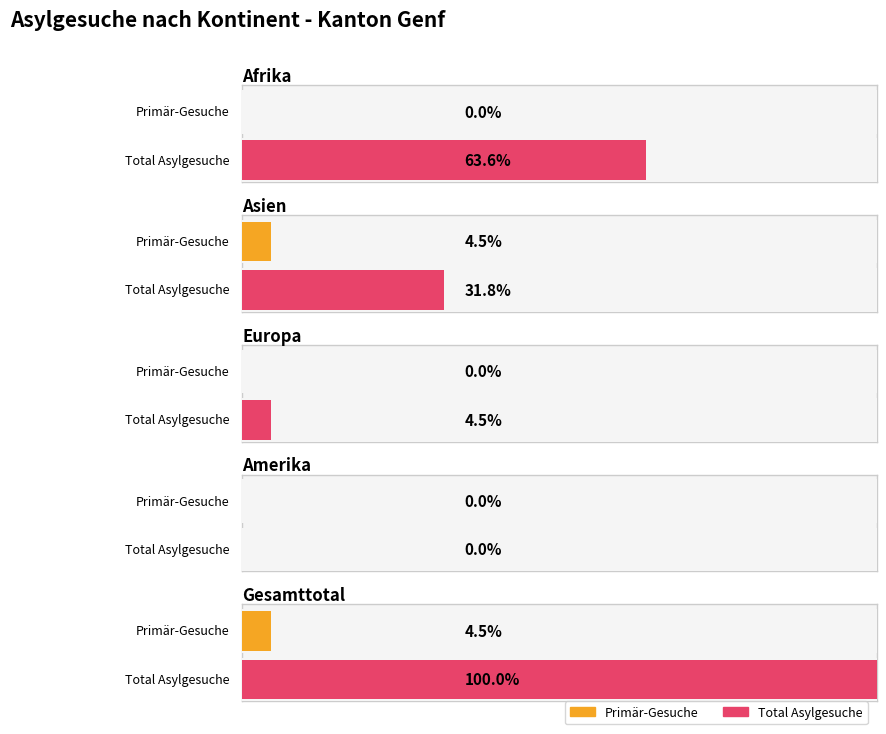

How many distinct data groups are displayed?

2